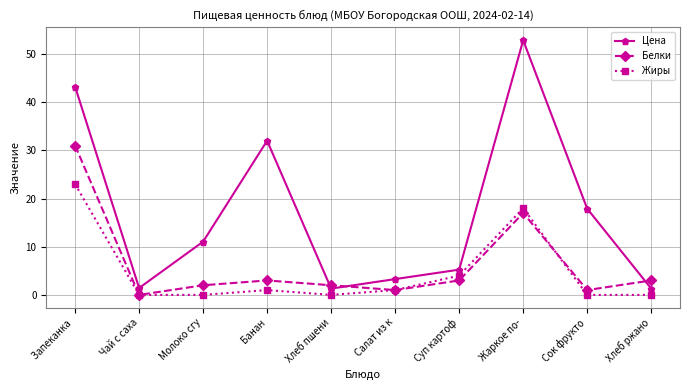

At how many categories does at least one series exceed 21?

3